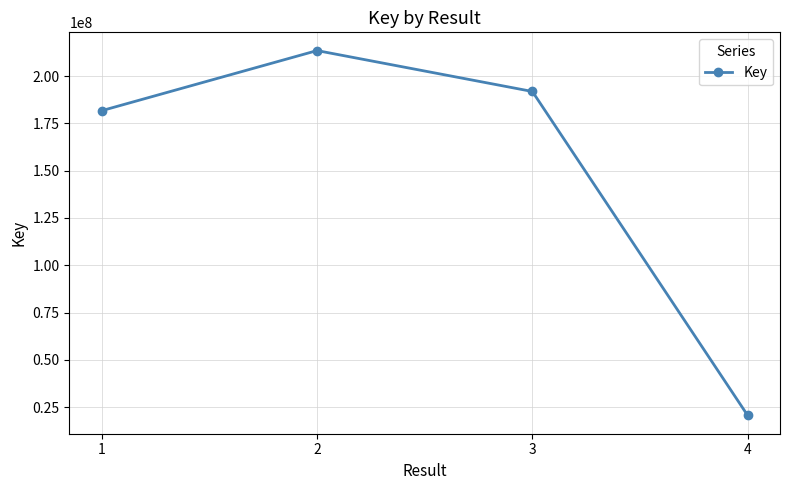

What is the change in value from 1 to 2?

+31783926